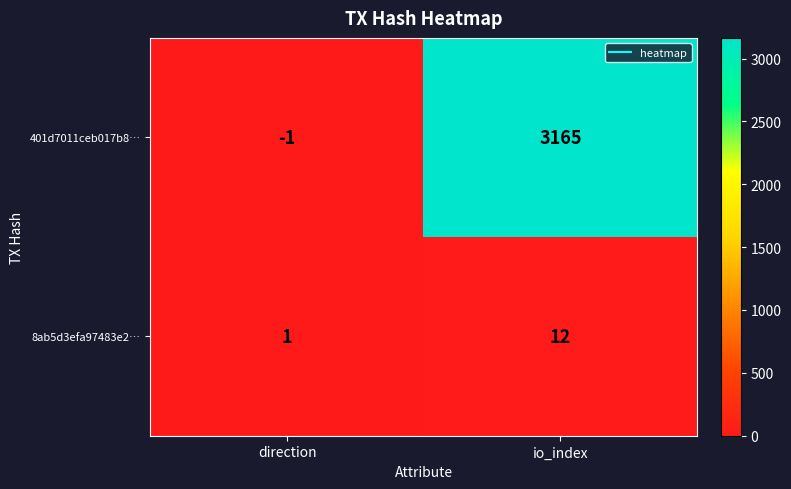

Which series has the largest total across all categories?

401d7011ceb017b8…